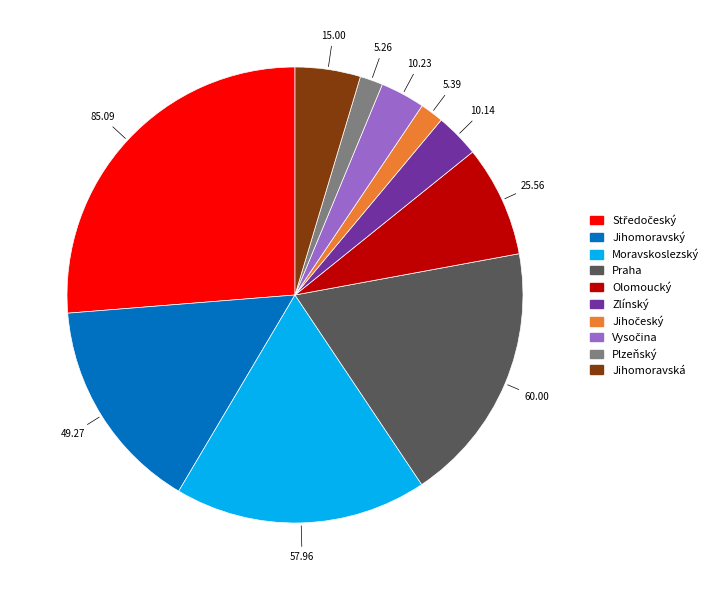

Is there any slice that represents more than half of the pie?

No